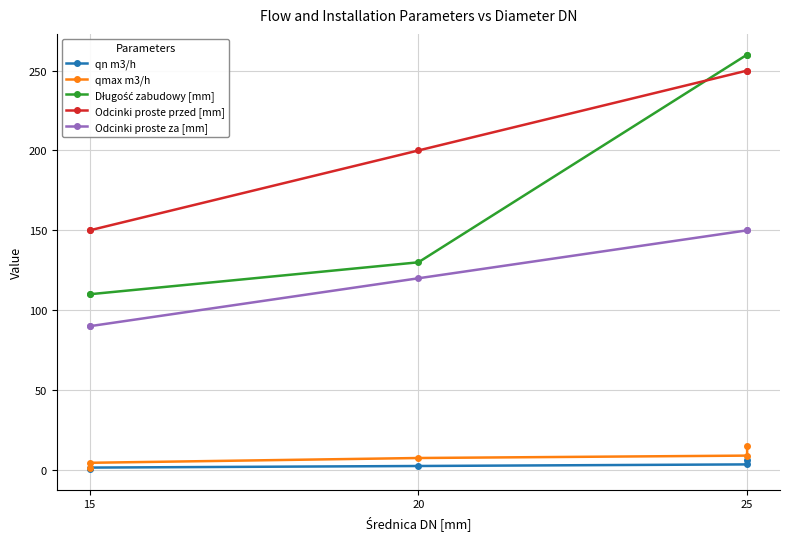

How many values in the qn m3/h series exceed 2?

3